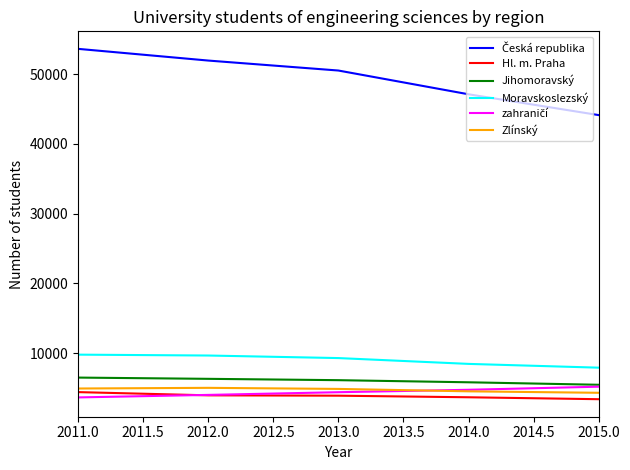

What is the average value of the Hl. m. Praha series?

3881